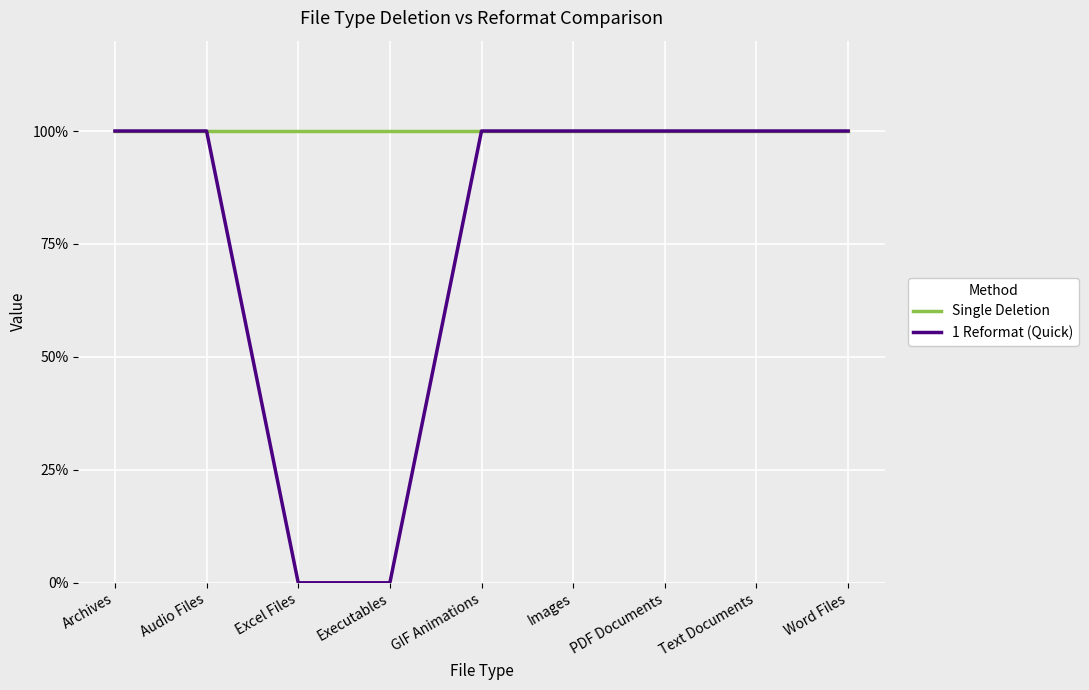

True or false: Single Deletion and 1 Reformat (Quick) cross at least once.

False